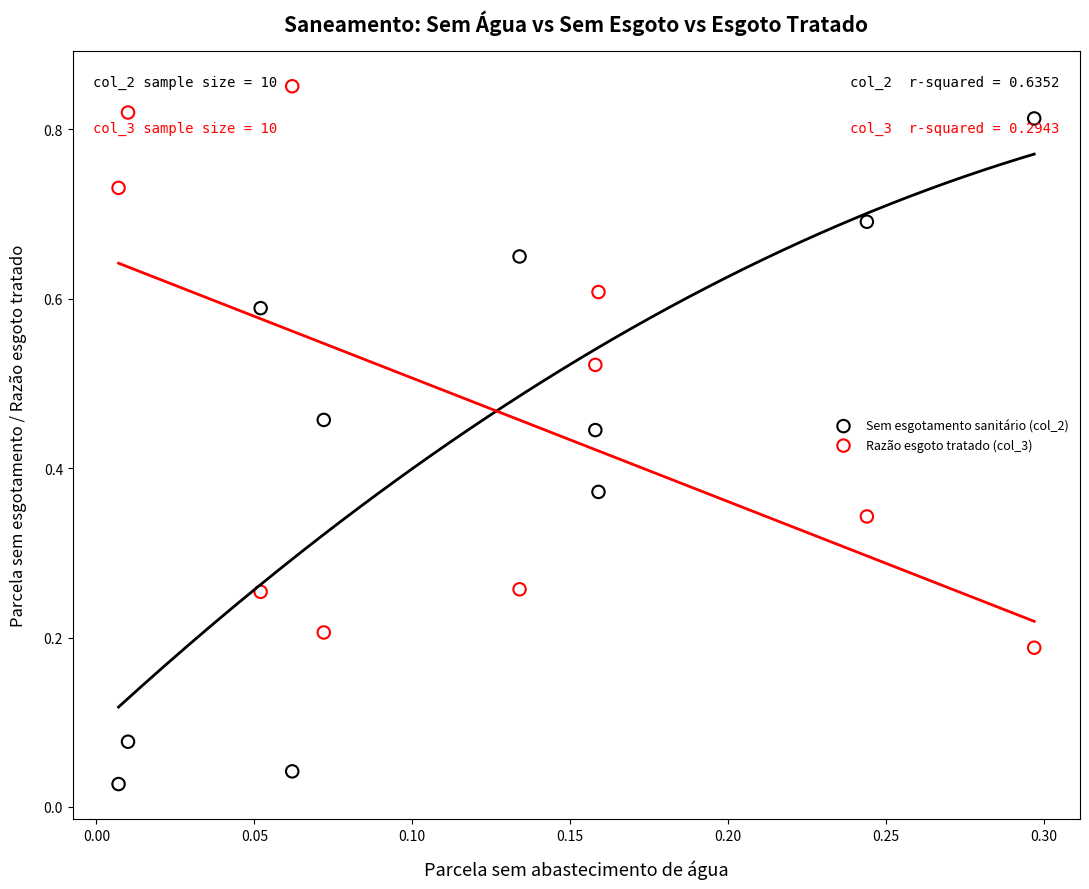

Which series reaches the minimum Y coordinate?

Sem esgotamento sanitário (col_2)